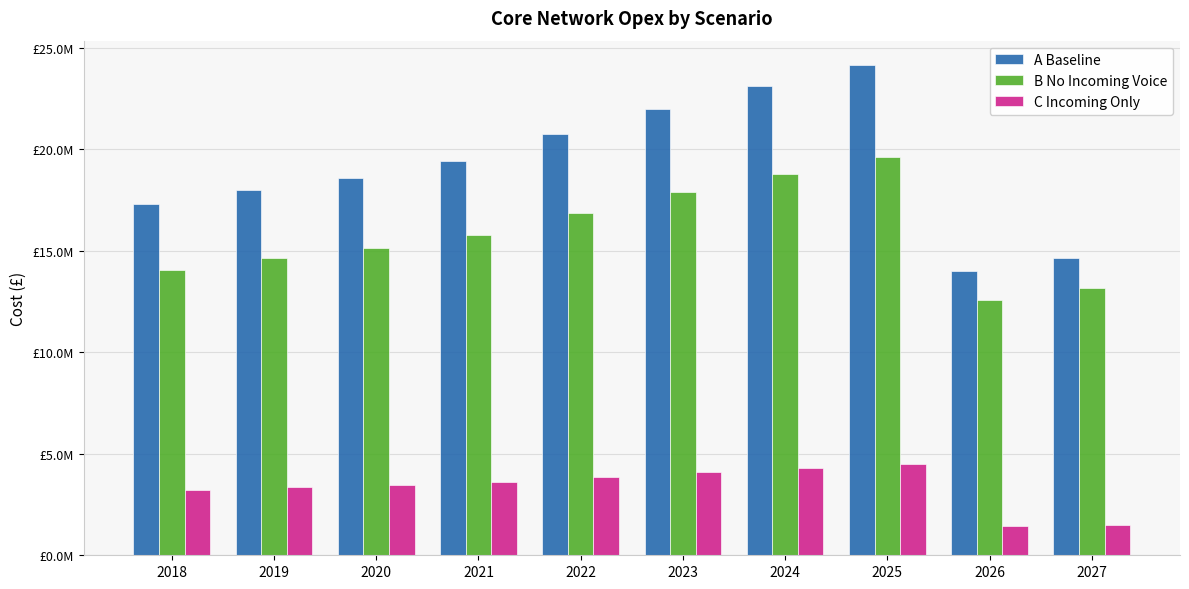

What is the value of the A Baseline bar at the 8th from the left?

24148127.6